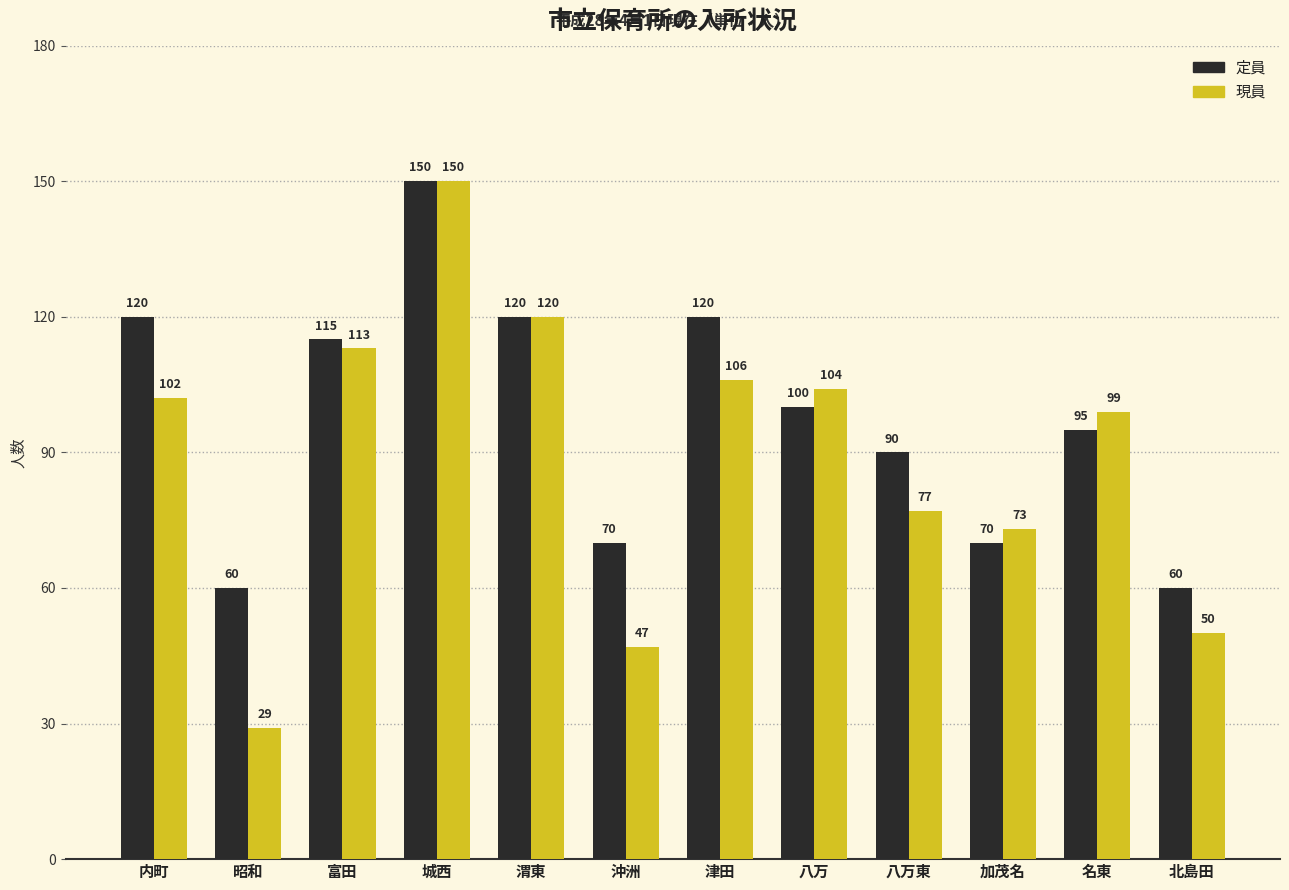

What is the label of the 5th bar from the left?

渭東